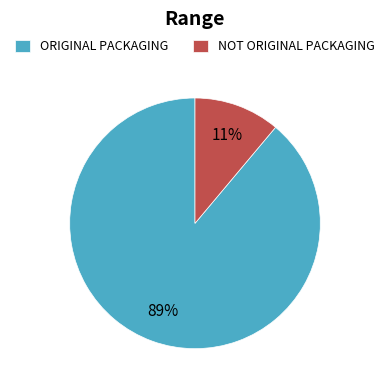

True or false: NOT ORIGINAL PACKAGING accounts for 11% of the total.

True